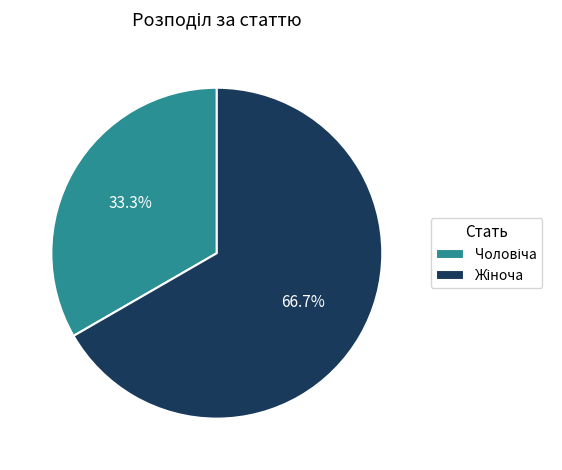

Is there a majority slice in this chart?

Yes